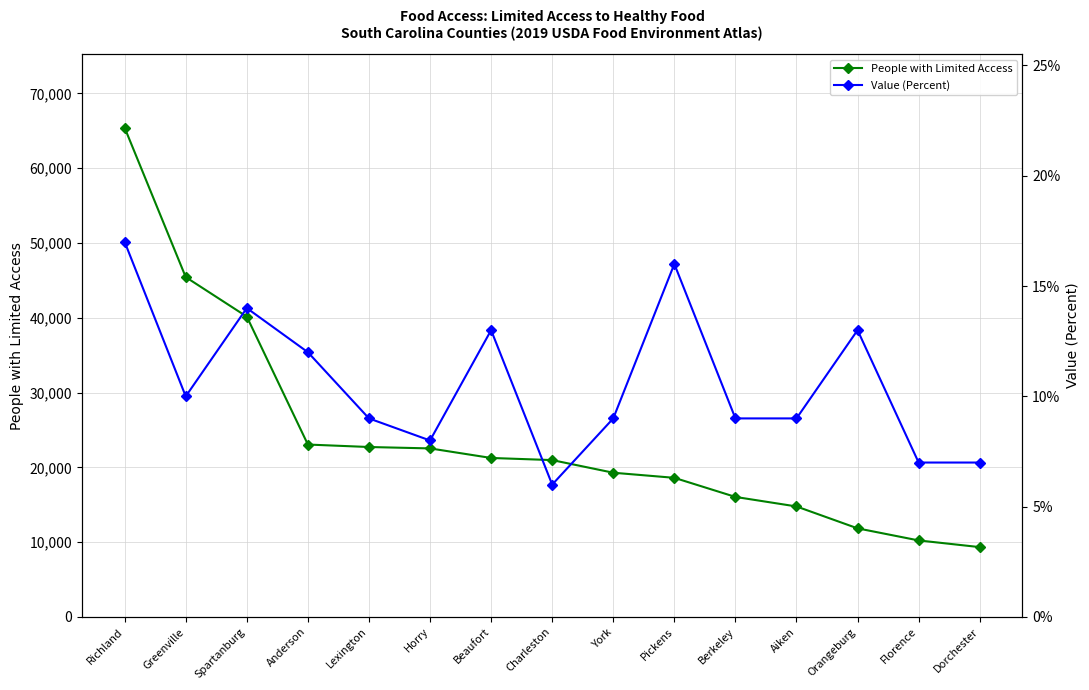

Reading right to left, list all the values displayed in this chart.

People with Limited Access: 9339	10232	11847	14774	16048	18601	19283	20972	21256	22533	22720	23050	40148	45430	65395
Value (Percent): 7	7	13	9	9	16	9	6	13	8	9	12	14	10	17